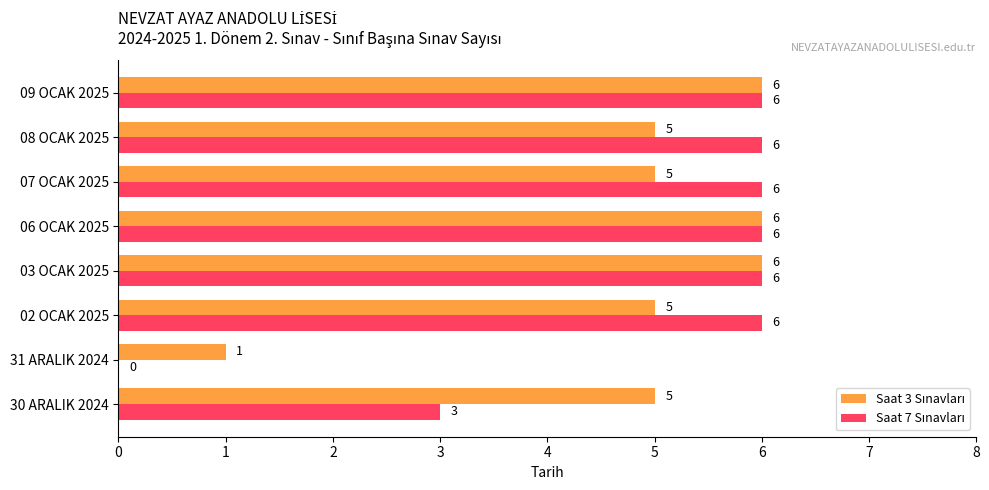

Count the number of data series in this chart.

2